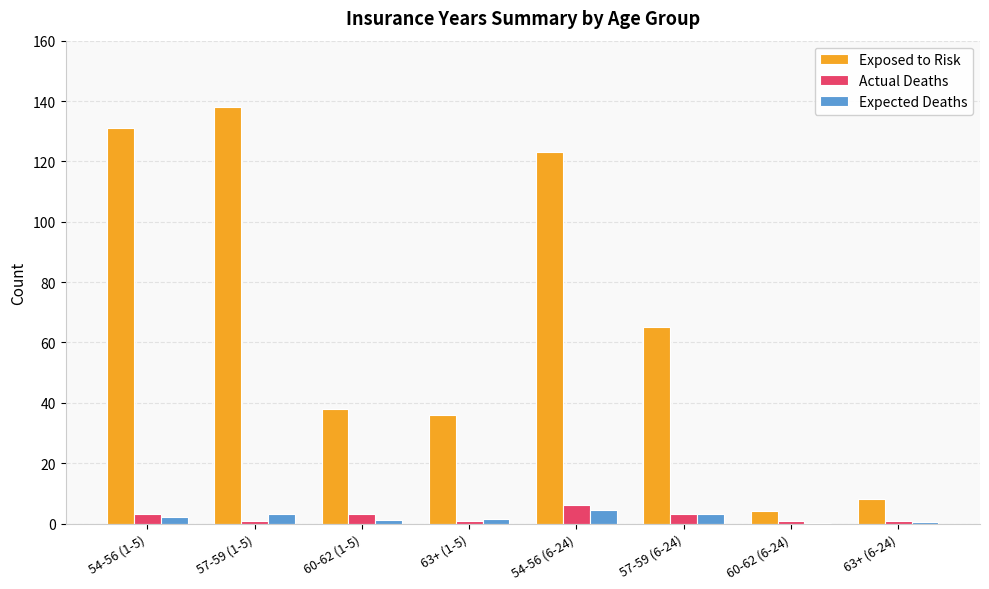

True or false: Actual Deaths has a value of 1.0 at 57-59 (1-5).

True